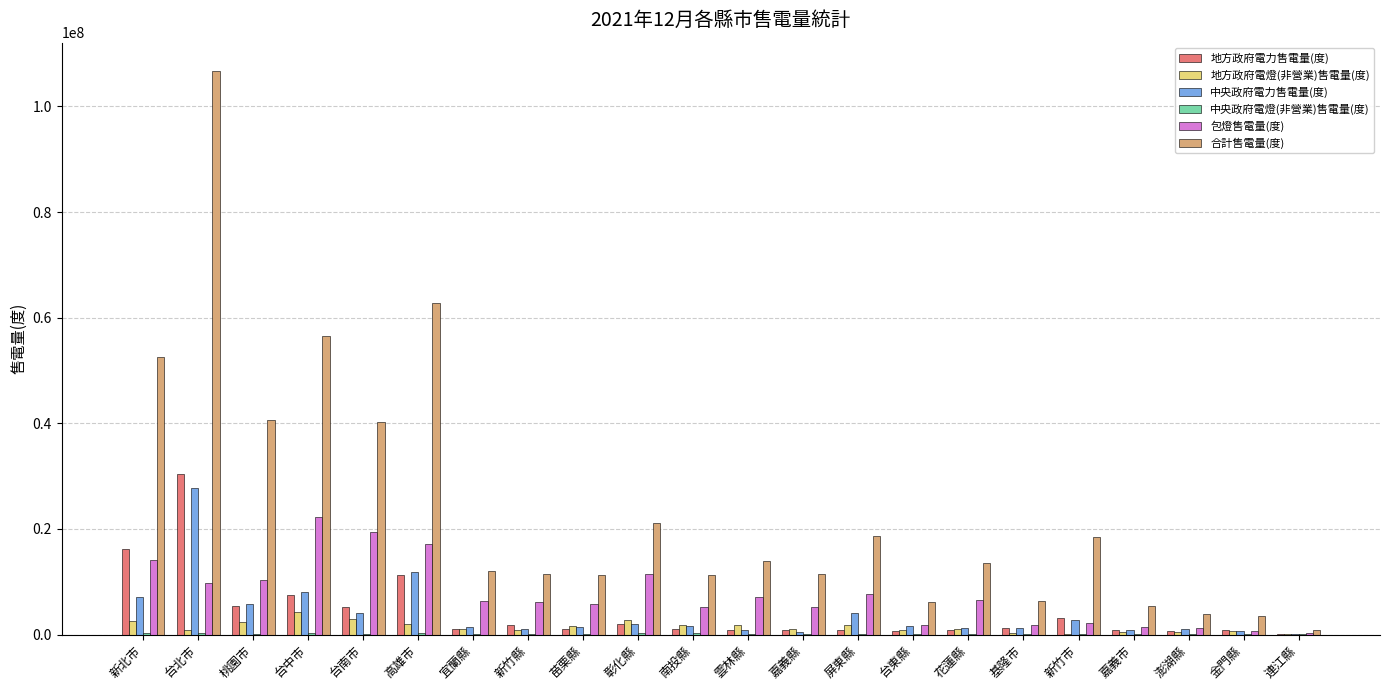

At which label does 包燈售電量(度) reach its peak?

台中市